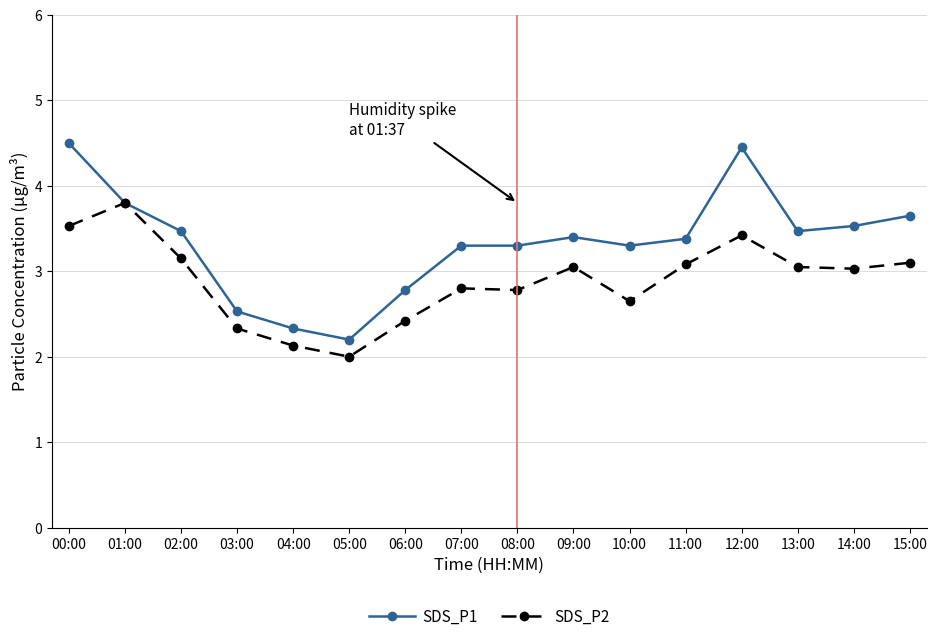

Between 00:00 and 03:00, which series saw the biggest shift?

SDS_P1